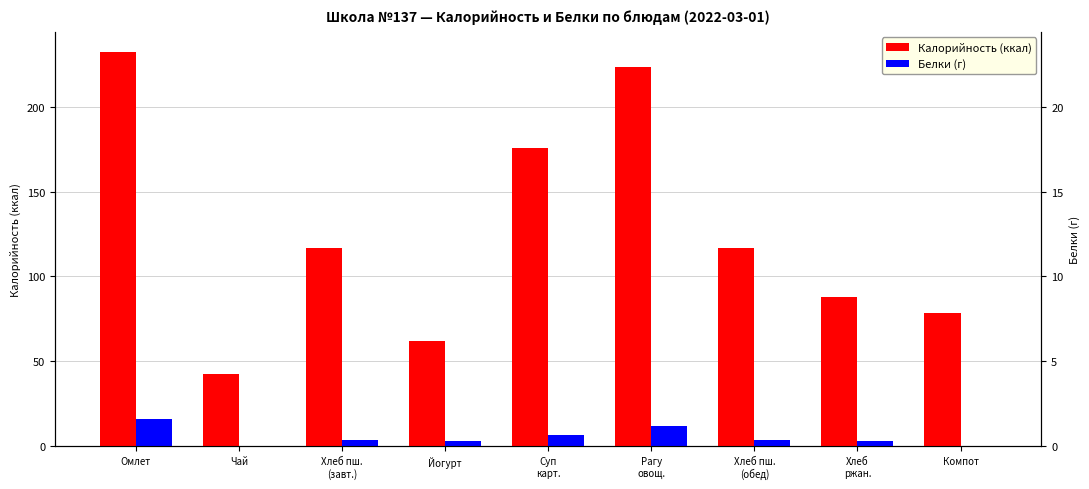

At Омлет, list the series in order from smallest to largest.

Белки, Калорийность